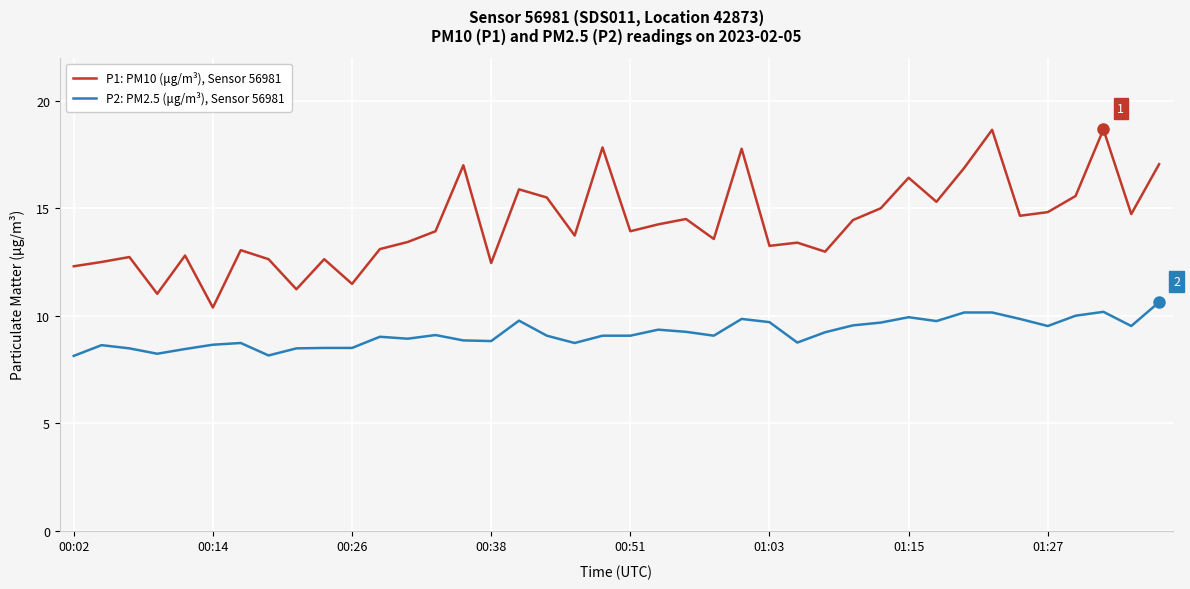

Which series has the largest total across all categories?

P1: PM10 (μg/m³), Sensor 56981